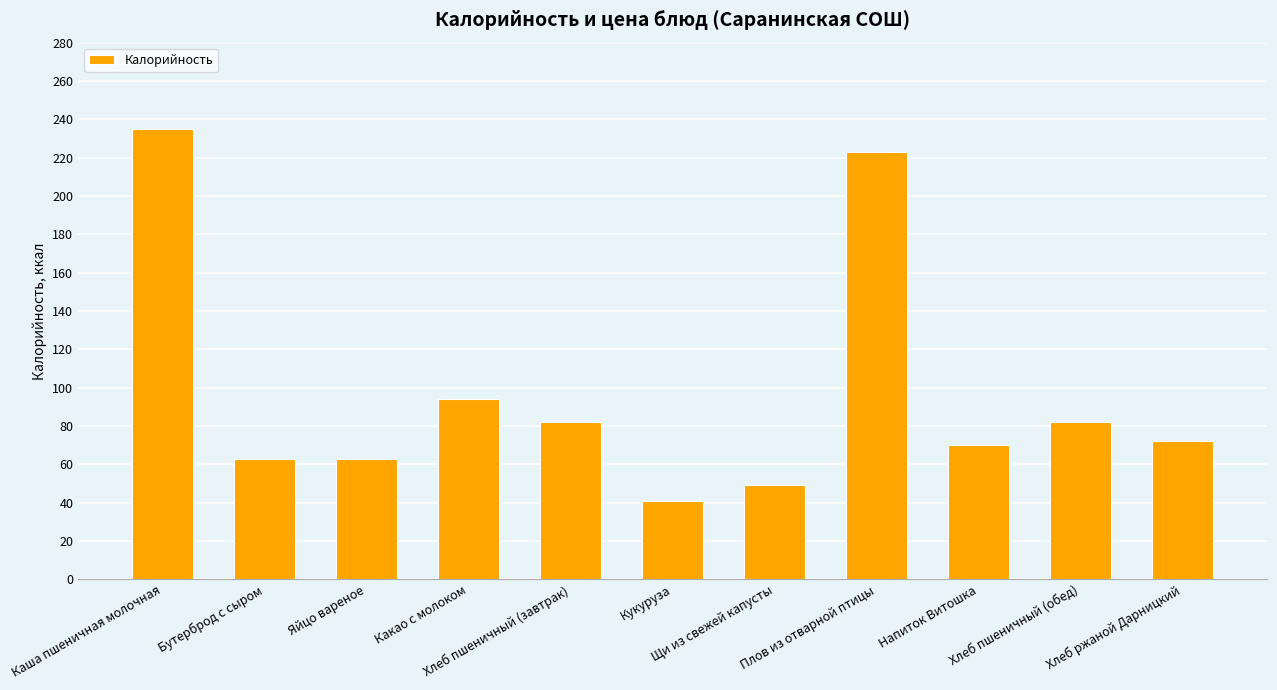

What is the greatest value displayed?

235